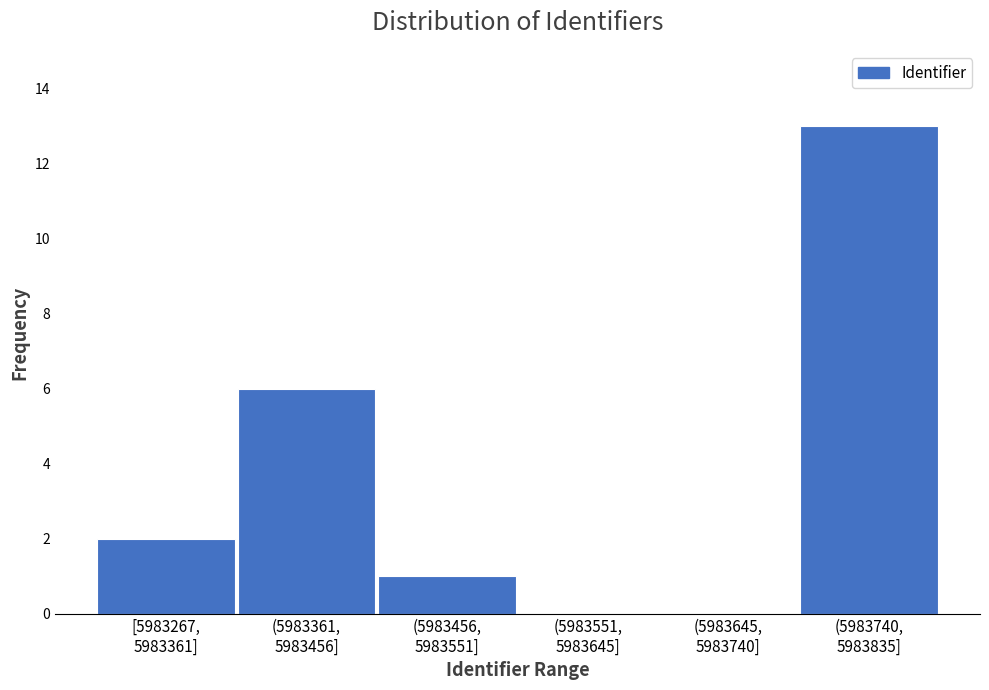

What is the maximum value shown in the chart?

13